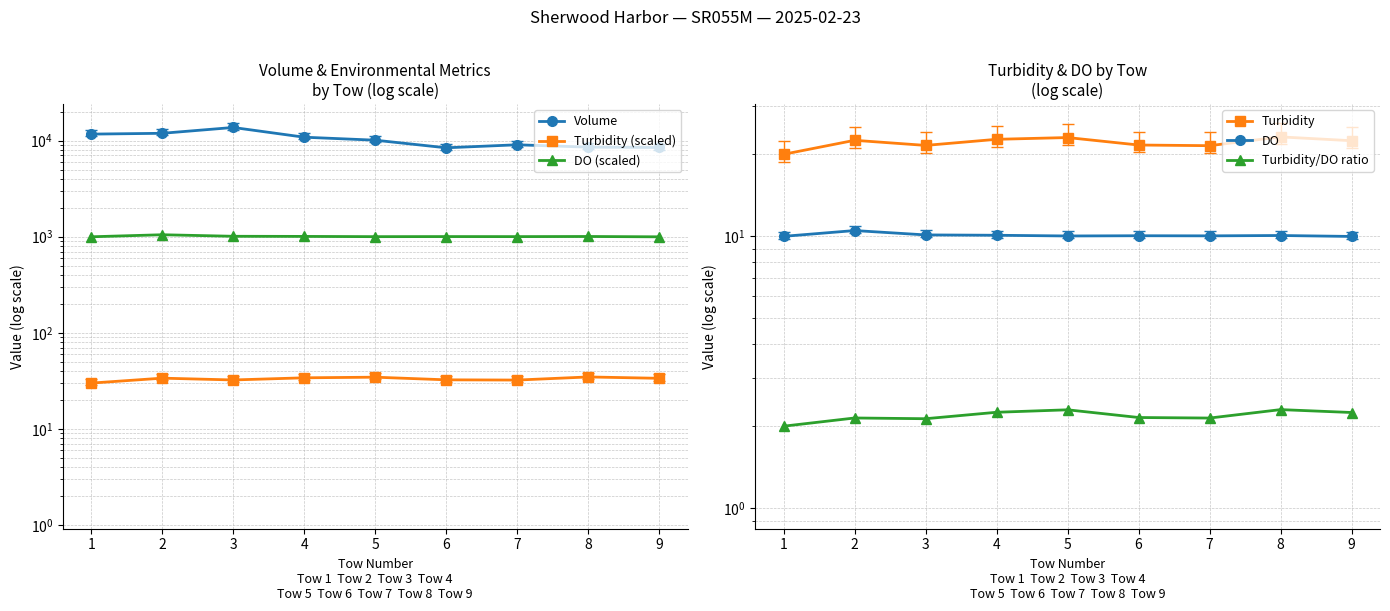

True or false: DO (scaled) has a value of 1761.7 at 8.

False